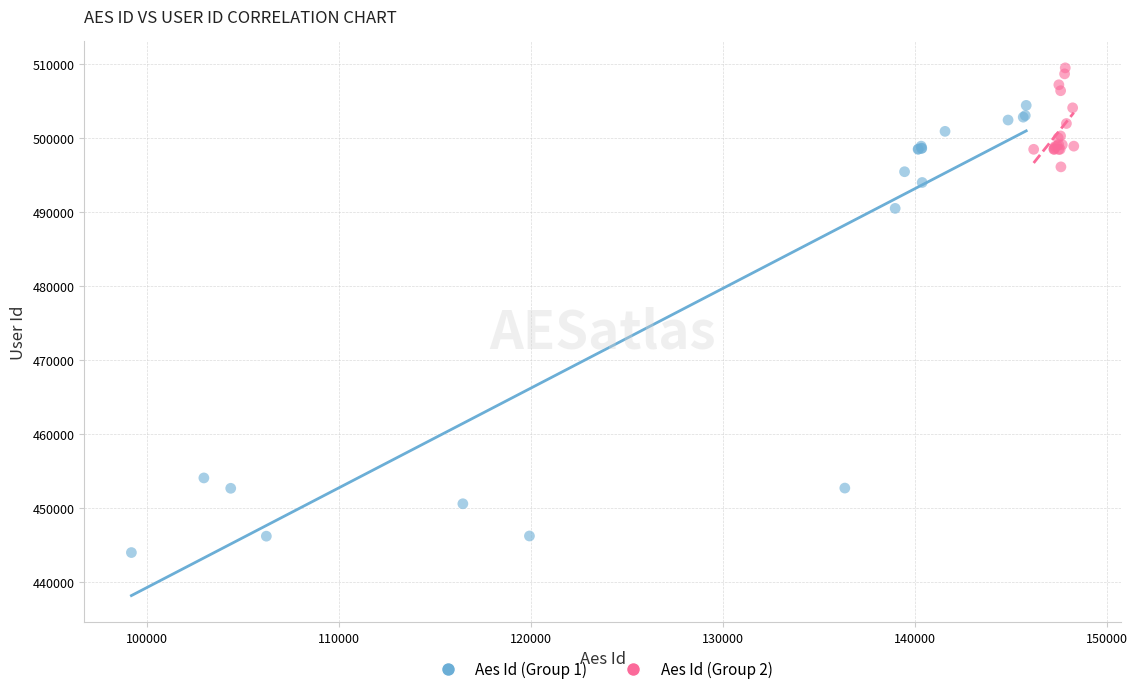

Which series reaches the minimum Y coordinate?

Aes Id (Group 1)